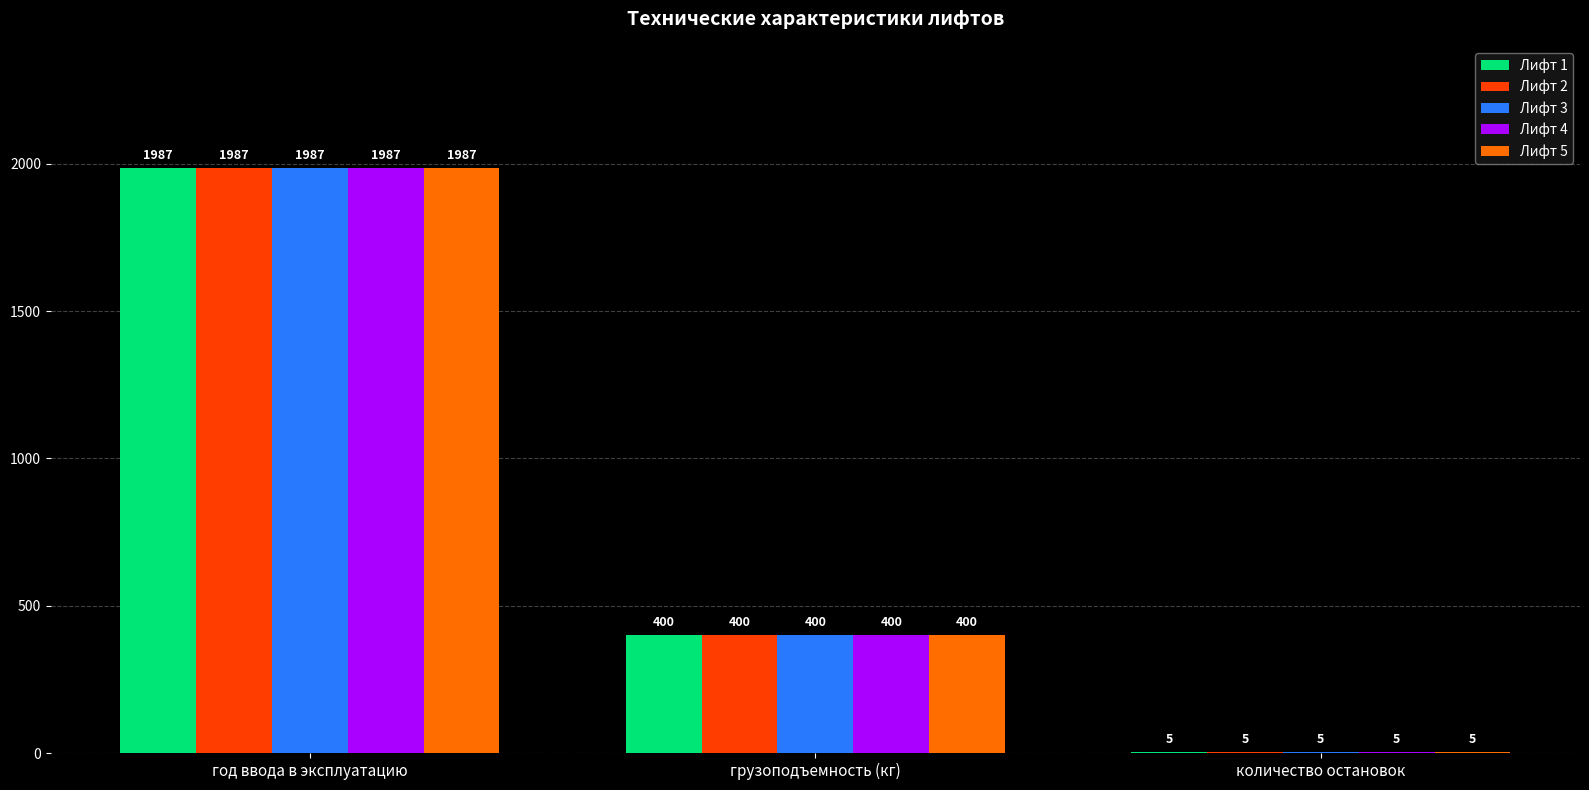

At which category is the sum across all series the highest?

год ввода в эксплуатацию